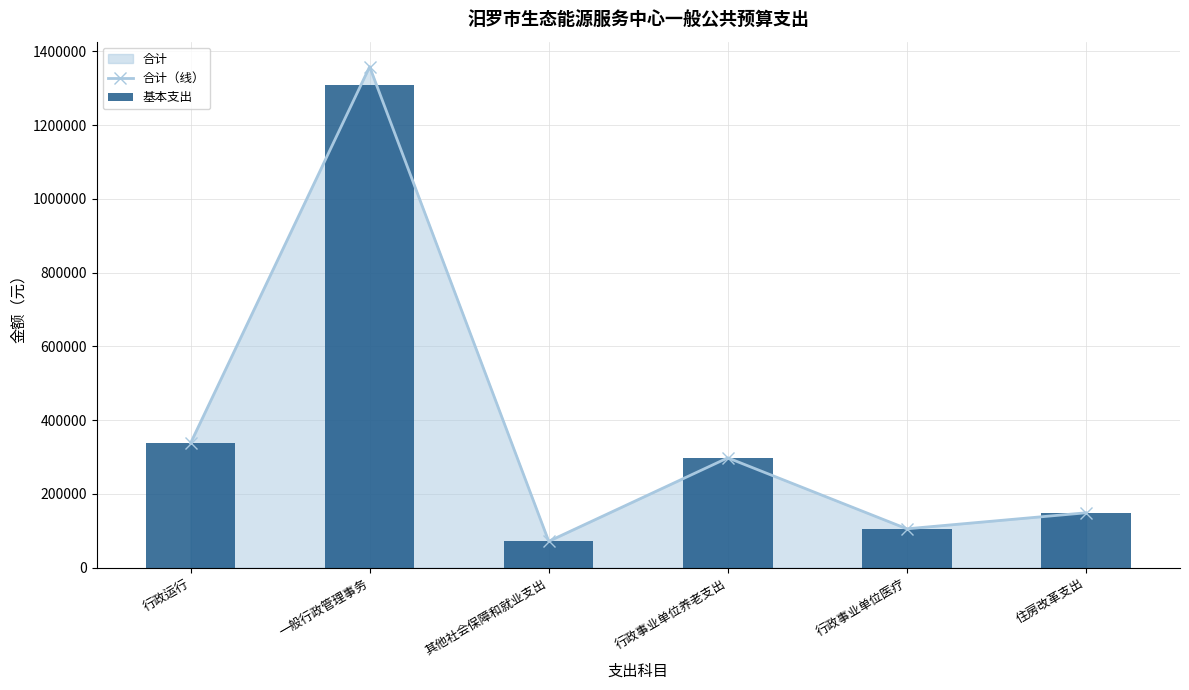

What is the lowest value of the 合计（线） series?

71591.2